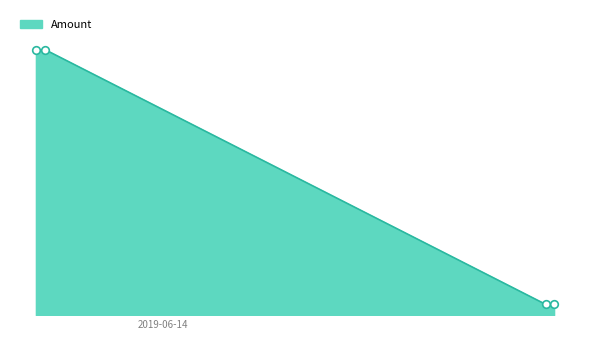

Does the chart have visible grid lines?

No